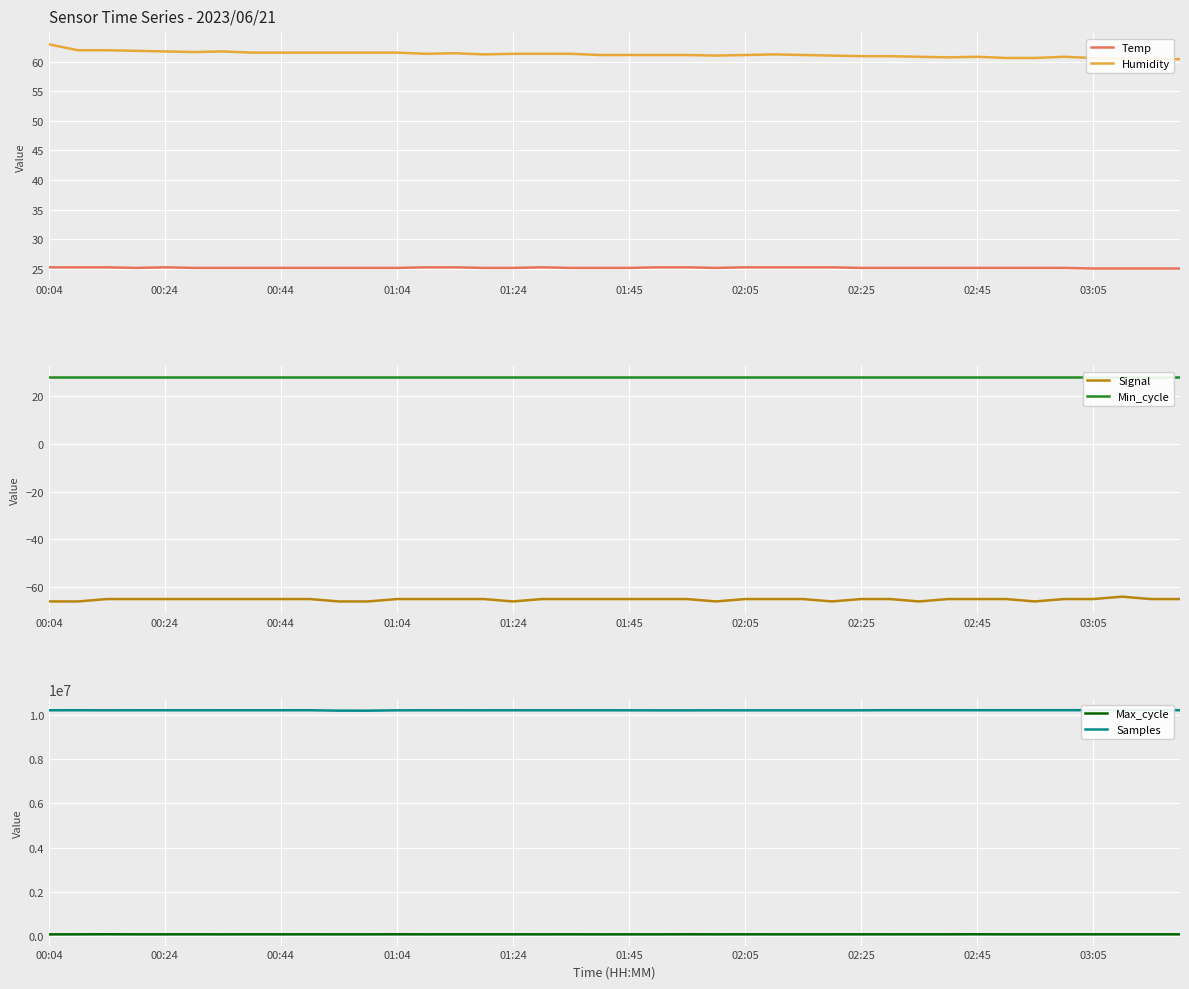

Where does the Humidity series first go above 61?

00:04